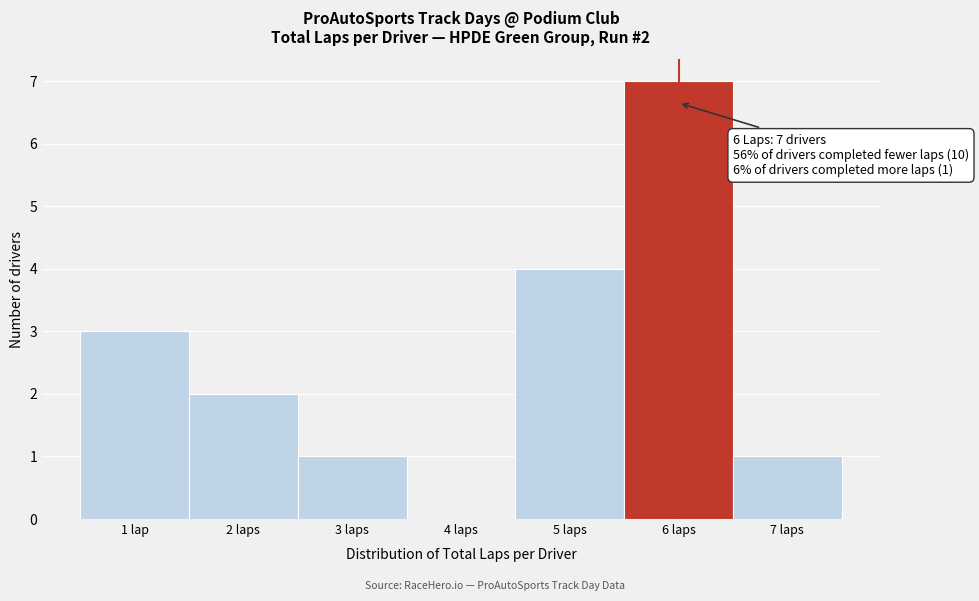

Reading left to right, extract all data points from this chart.

1 lap=3	2 laps=2	3 laps=1	4 laps=0	5 laps=4	6 laps=7	7 laps=1